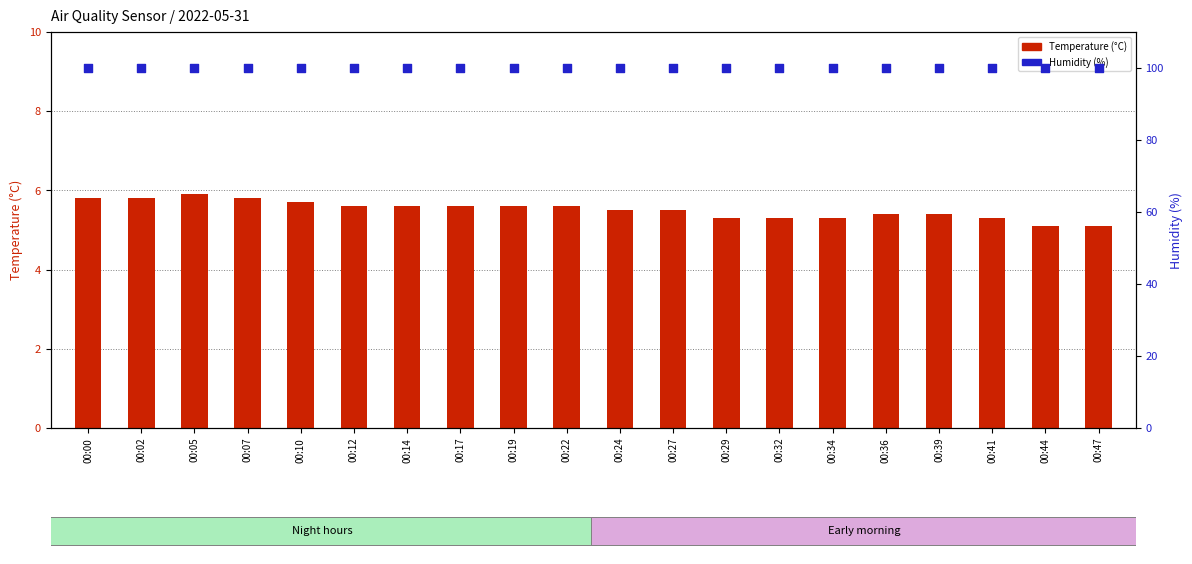

Which series has the largest total across all categories?

Humidity (%)